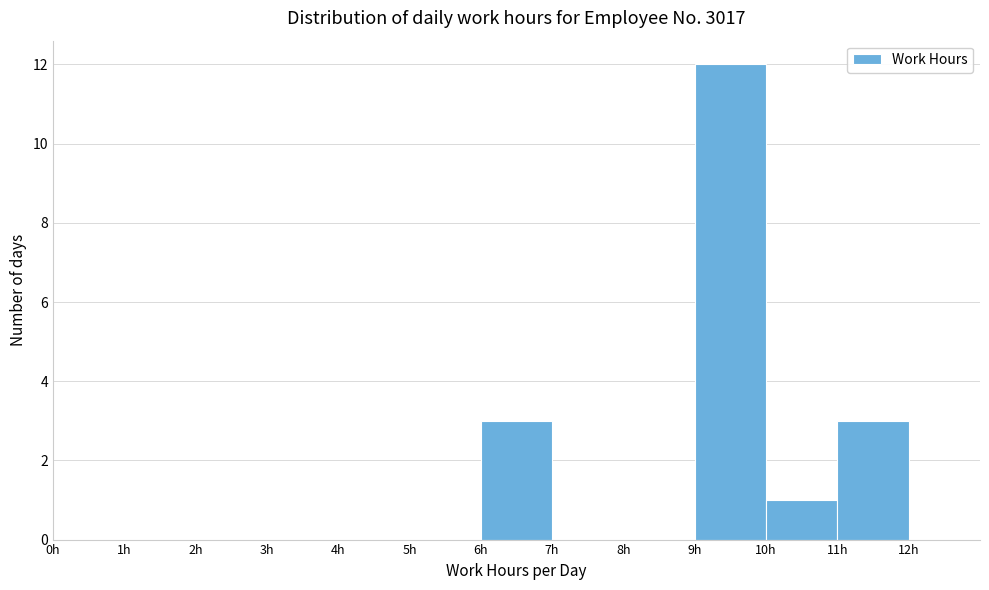

Reading left to right, list every bar in this chart as the range it spans on the x-axis followed by its height. The values are not printed on the chart, so give them approximately, as read against the axis.

0 to 1: 0
1 to 2: 0
2 to 3: 0
3 to 4: 0
4 to 5: 0
5 to 6: 0
6 to 7: 3
7 to 8: 0
8 to 9: 0
9 to 10: 12
10 to 11: 1
11 to 12: 3